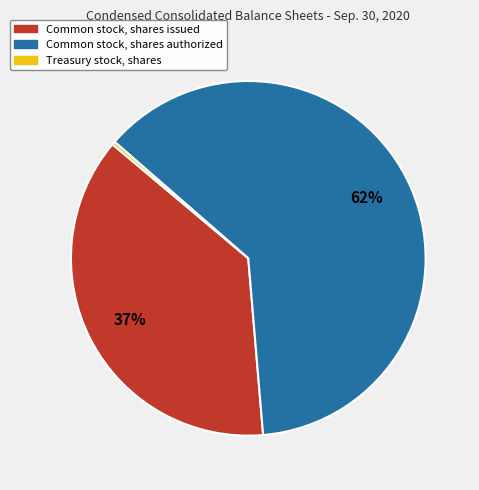

Approximately how many times larger is the value at Common stock, shares issued compared to Treasury stock, shares?

126.1